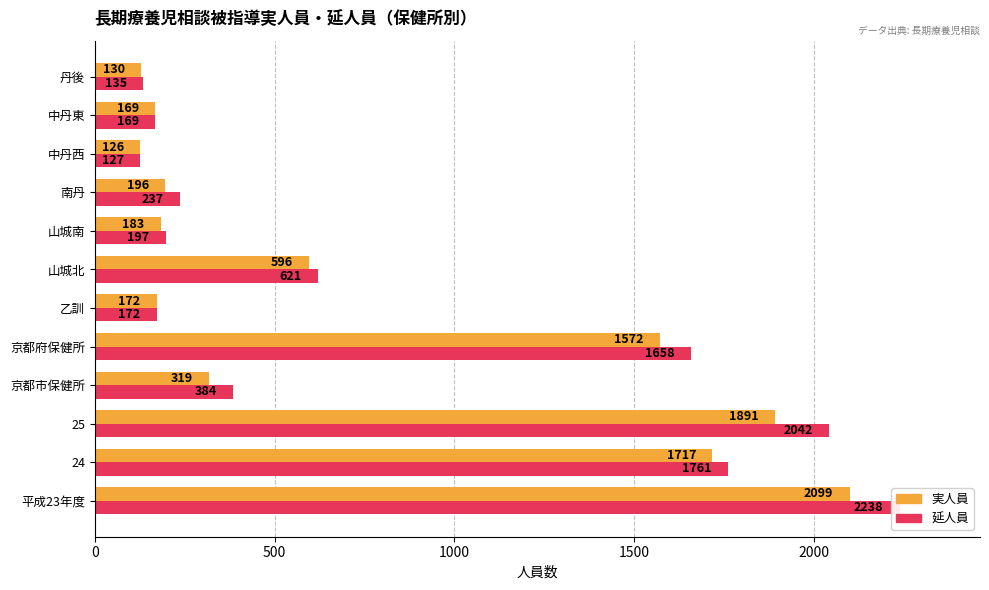

The value of 実人員 at 京都市保健所 is 220. True or false?

False